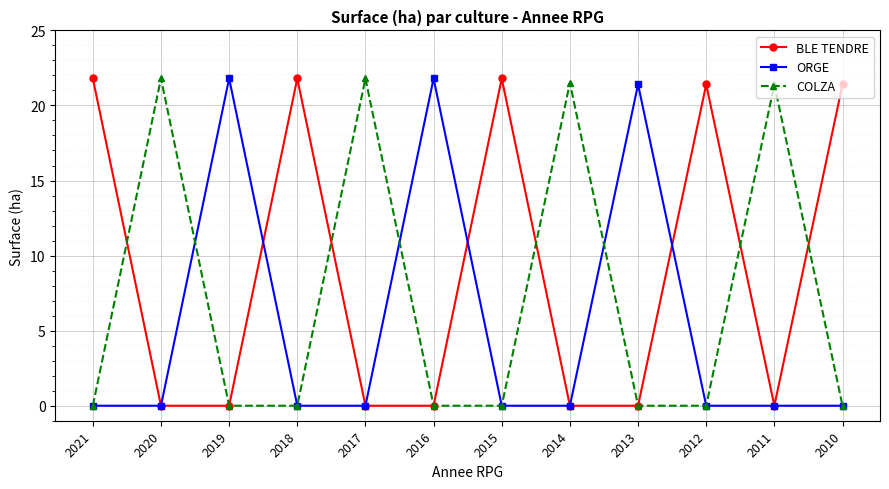

How many lines are shown in the chart?

3